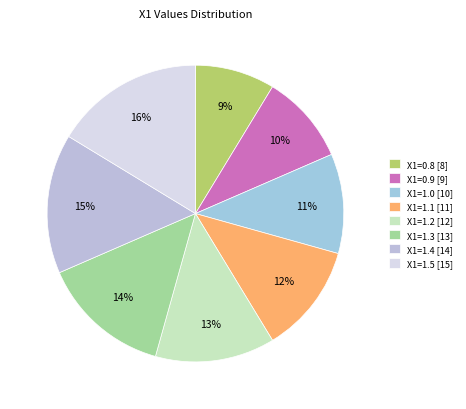

Approximately how many times larger is the value at X1=0.8 compared to X1=1.4?

0.6